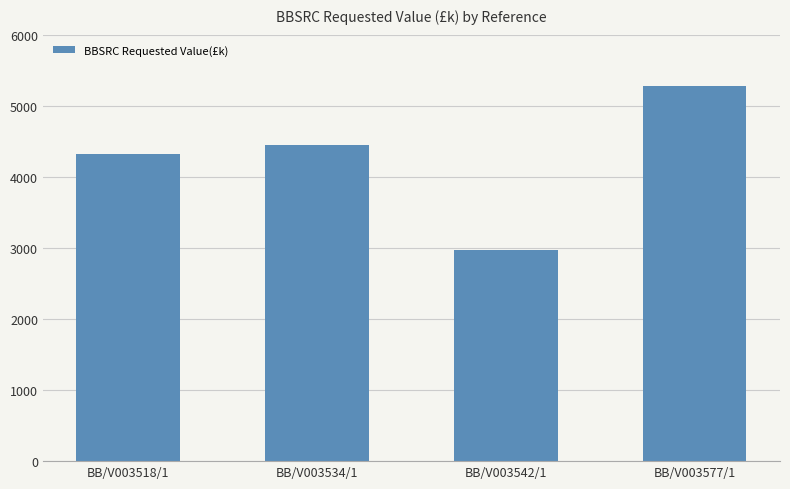

What position from the right is BB/V003534/1?

3